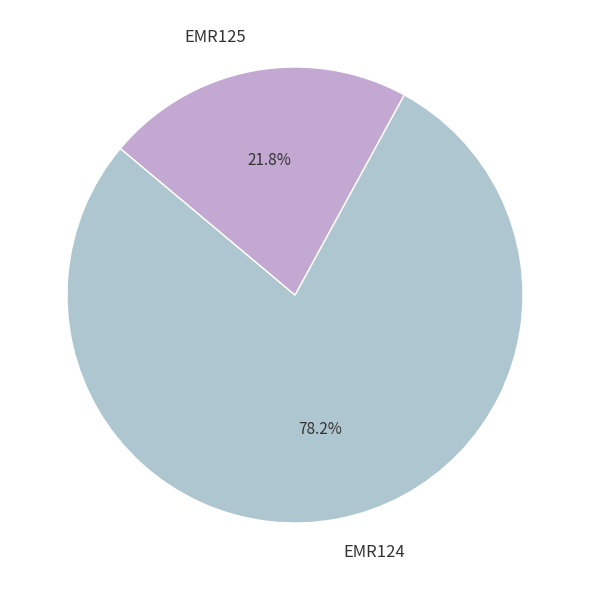

To the nearest percent, what is the combined percentage of EMR125 and EMR124?

100%